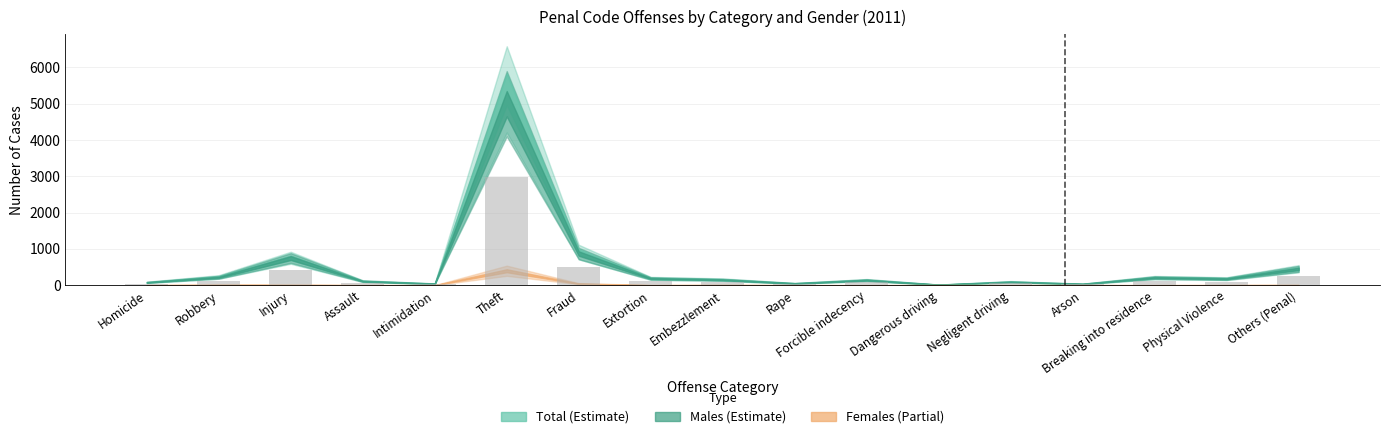

How many categories are shown in the chart?

17